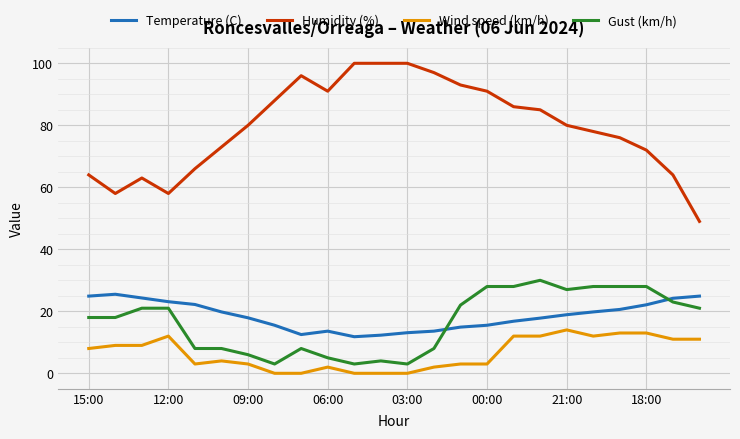

What is the greatest value displayed?

100.0